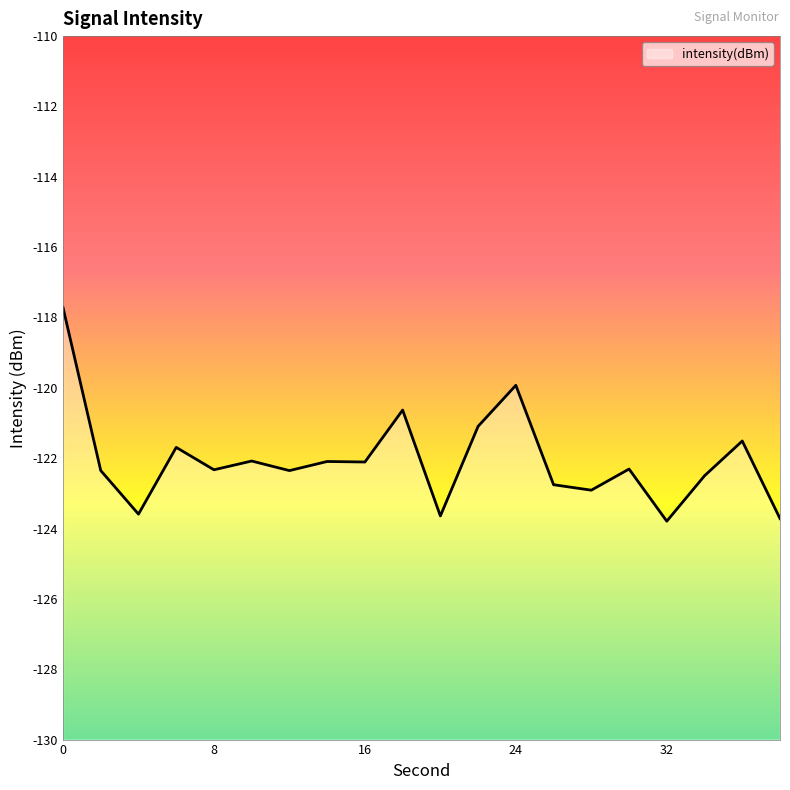

True or false: the data shows -122.1 at 7.

True